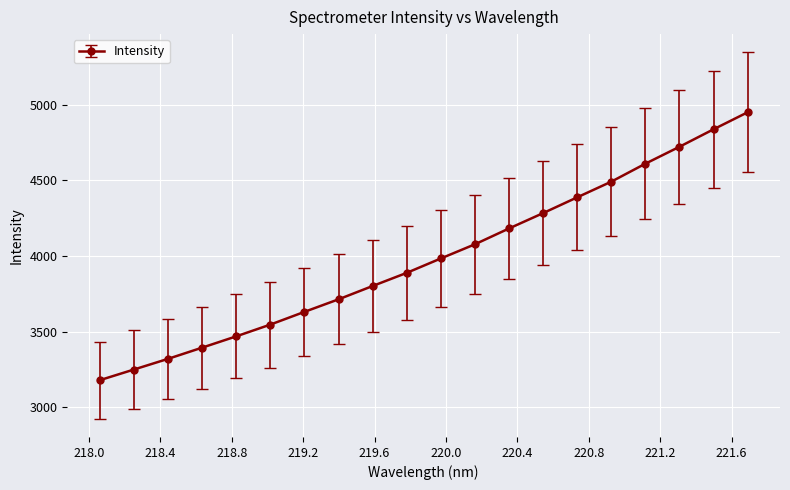

What is the value of the 1st point from the left?

3178.7